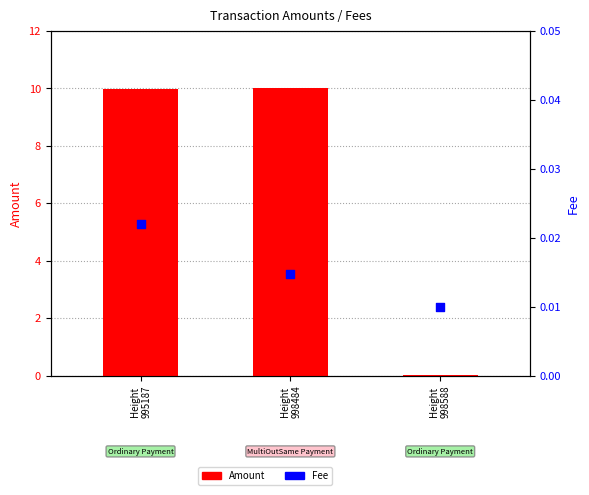

Which series has the largest total across all categories?

Amount